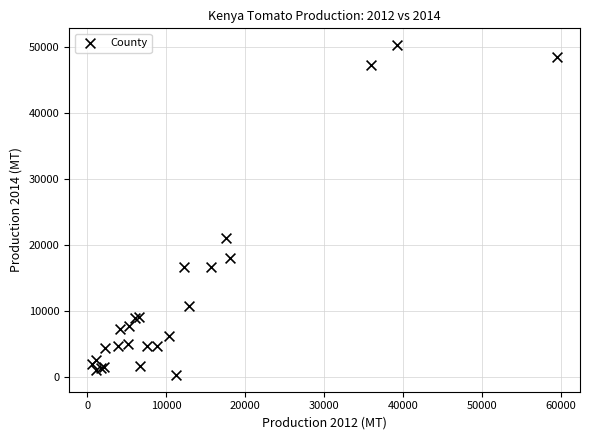

What Y value in the scatter plot is closest to 25349?

21096.0